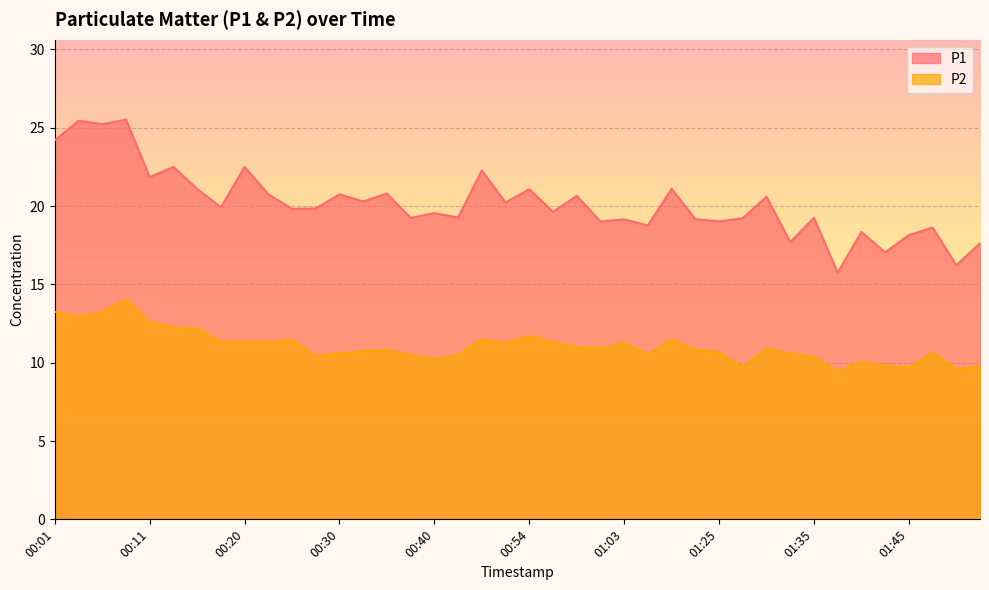

Reading right to left, extract all data points from this chart.

P1: 17.6	16.2	18.6	18.1	17.1	18.4	15.8	19.2	17.7	20.6	19.2	19.0	19.2	21.1	18.8	19.1	19.0	20.6	19.6	21.1	20.2	22.3	19.3	19.6	19.2	20.8	20.3	20.8	19.9	19.8	20.8	22.5	19.9	21.1	22.5	21.9	25.5	25.2	25.4	24.2
P2: 9.8	9.6	10.7	9.7	9.8	10.1	9.4	10.4	10.6	10.9	9.7	10.7	10.8	11.5	10.5	11.3	10.9	11.0	11.3	11.7	11.2	11.5	10.5	10.2	10.5	10.8	10.7	10.6	10.4	11.4	11.3	11.3	11.3	12.2	12.2	12.6	14.1	13.2	12.9	13.2